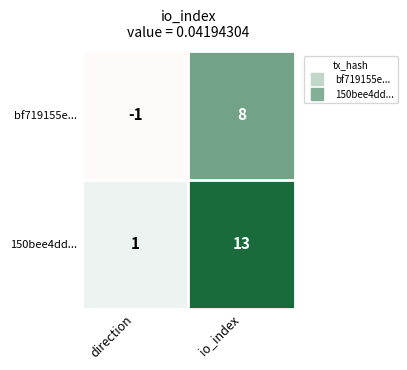

Reading right to left, transcribe all the data shown in this chart.

bf719155e...: io_index=8	direction=-1
150bee4dd...: io_index=13	direction=1